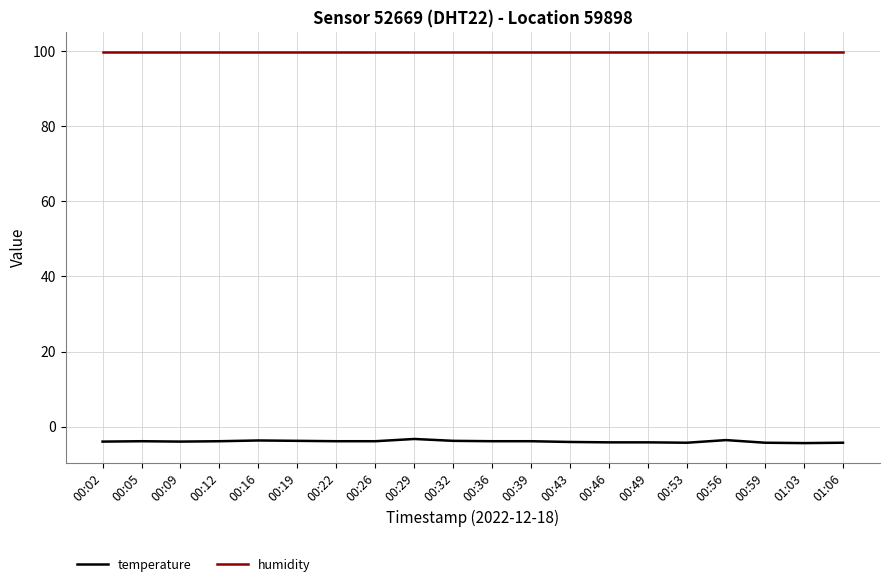

What is the maximum value for temperature?

-3.3